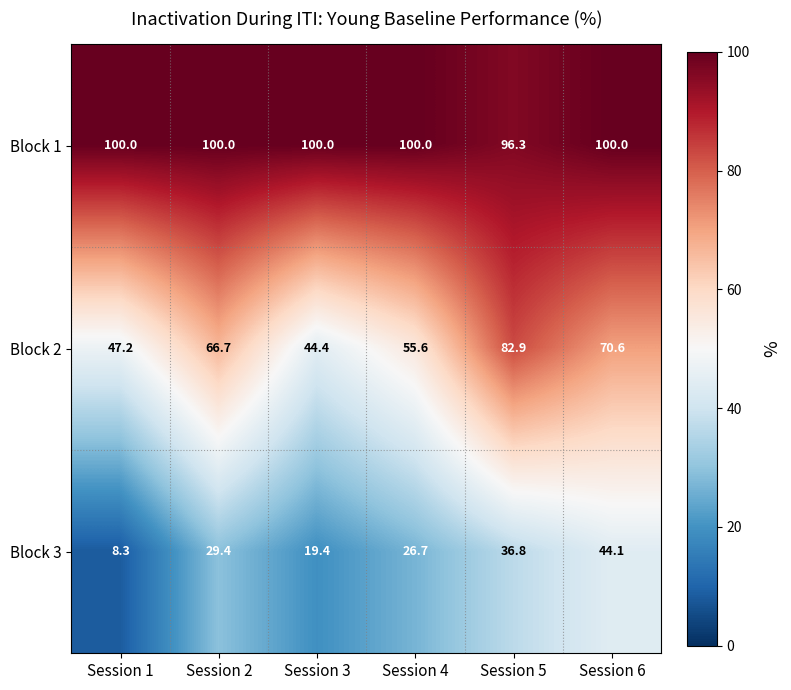

Rank the series by their average value, from highest to lowest.

Block 1, Block 2, Block 3